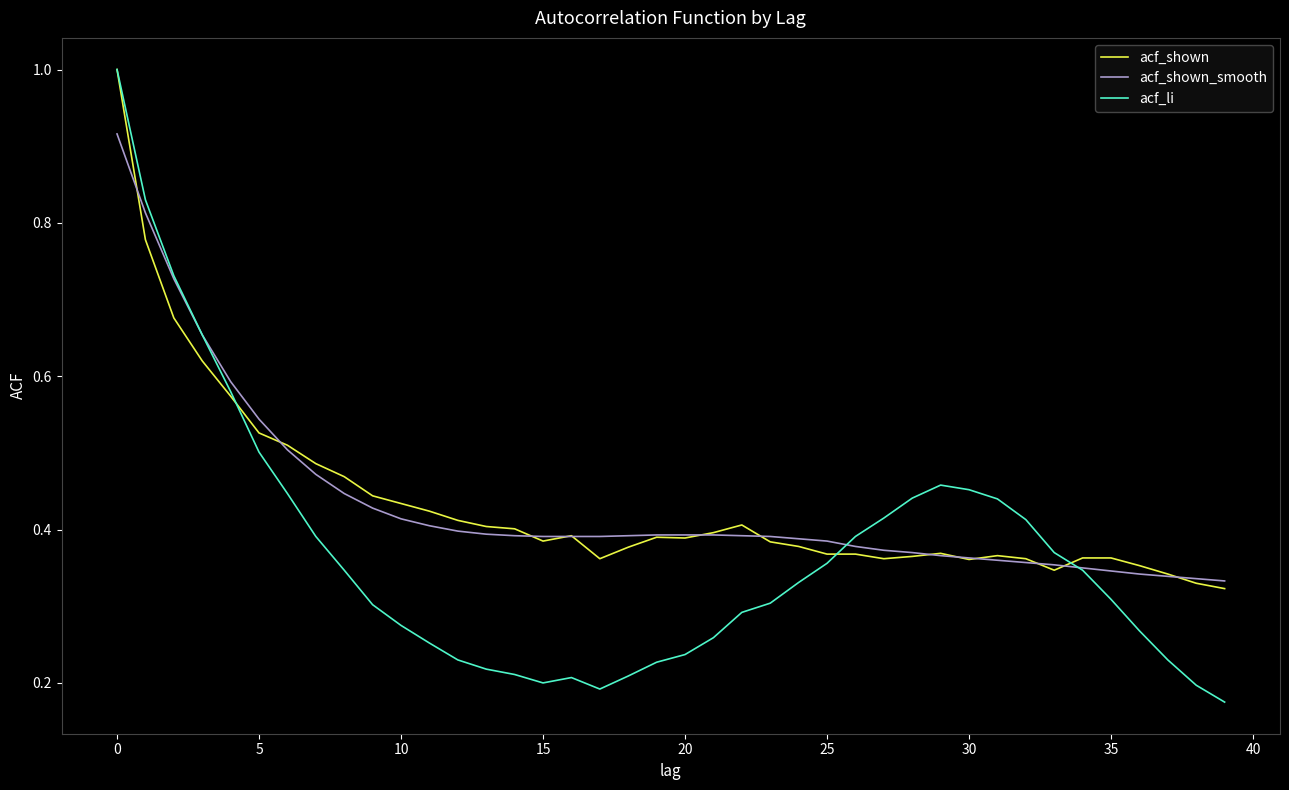

What is the highest value of the acf_li series?

1.0